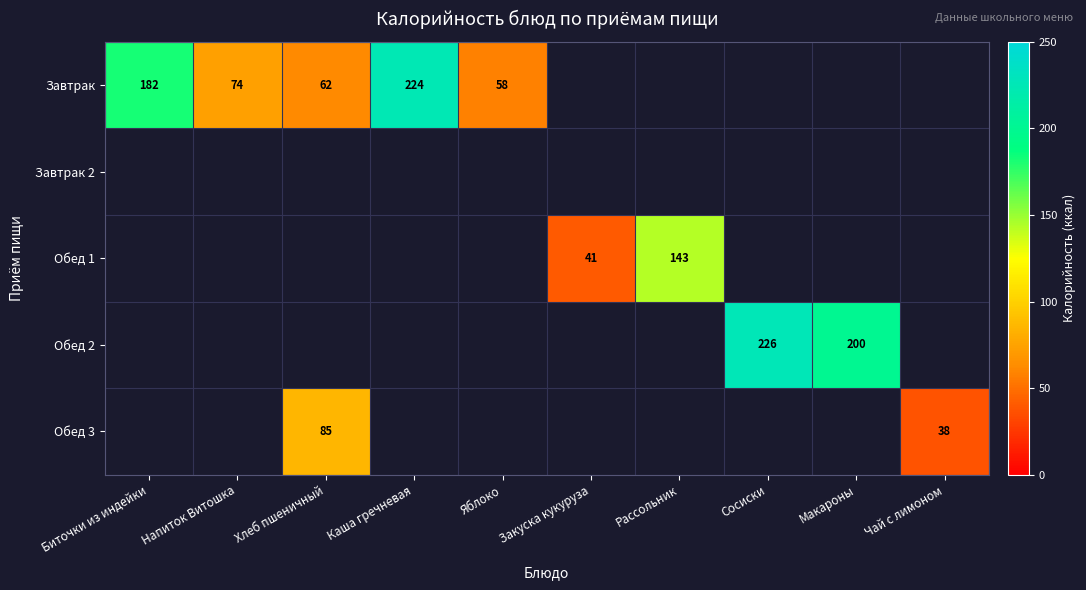

The value of Обед 1 at Рассольник is 99. True or false?

False